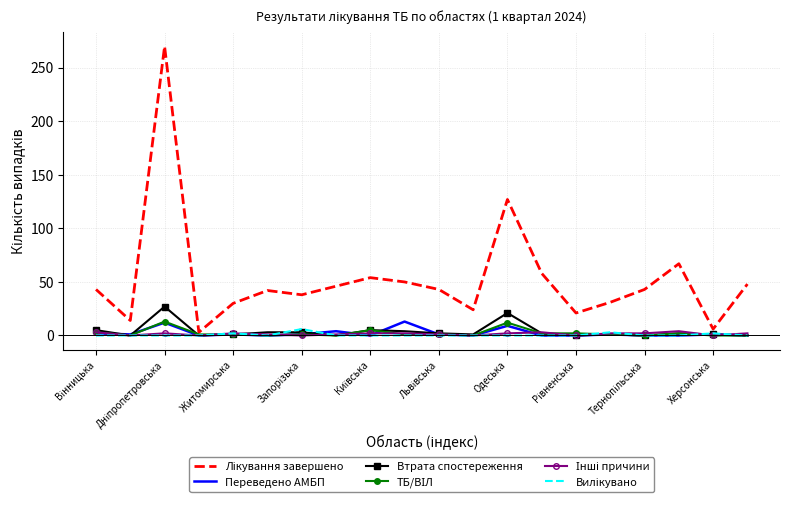

What is the label of the 16th point from the left?

15